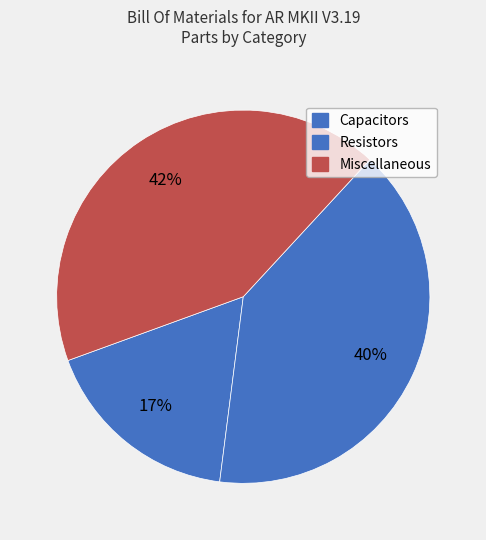

How many segments does this pie chart have?

3